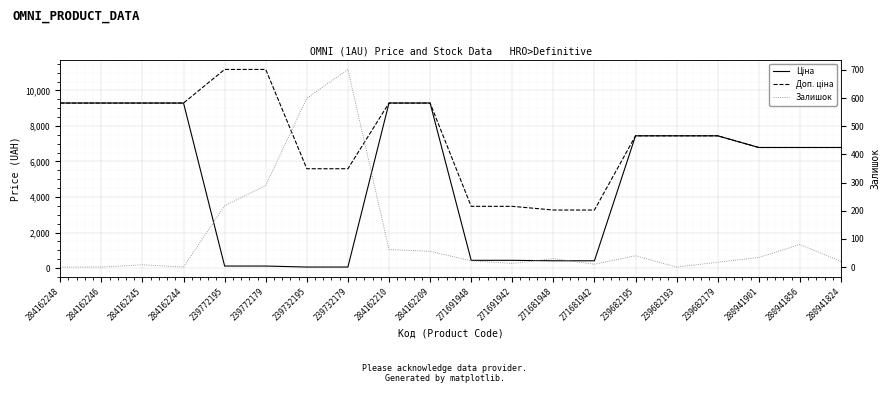

Is it true that Доп. ціна equals 2714.3 at 284162210?

False